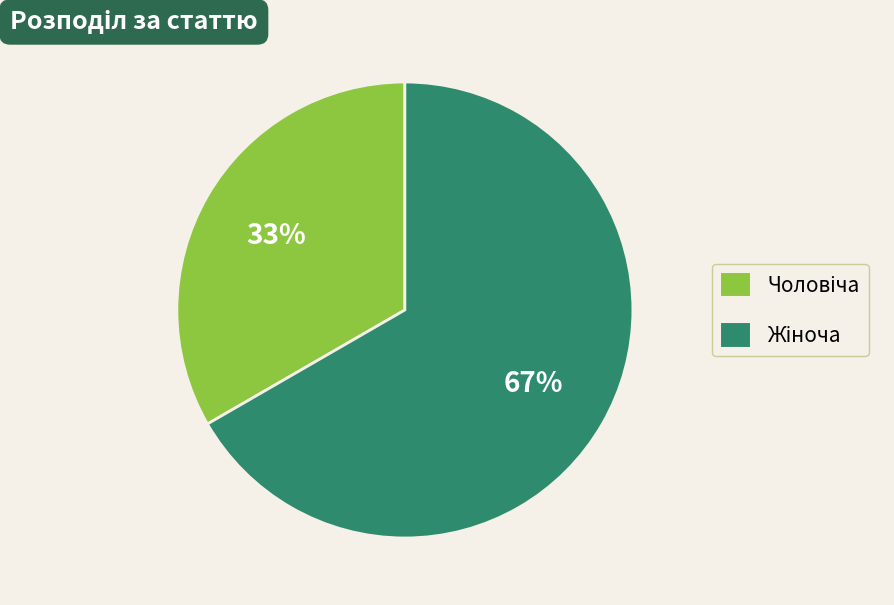

Is there any slice that represents more than half of the pie?

Yes